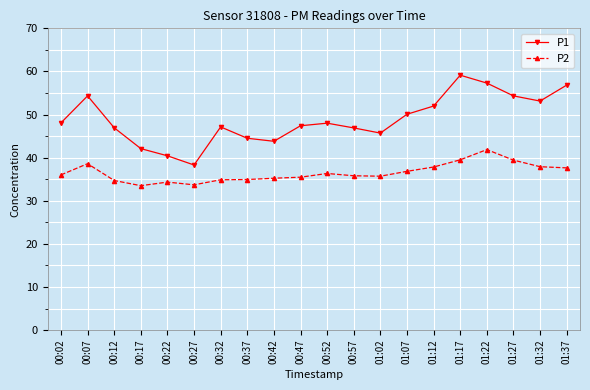

Which series changed the most between 00:07 and 01:22?

P2